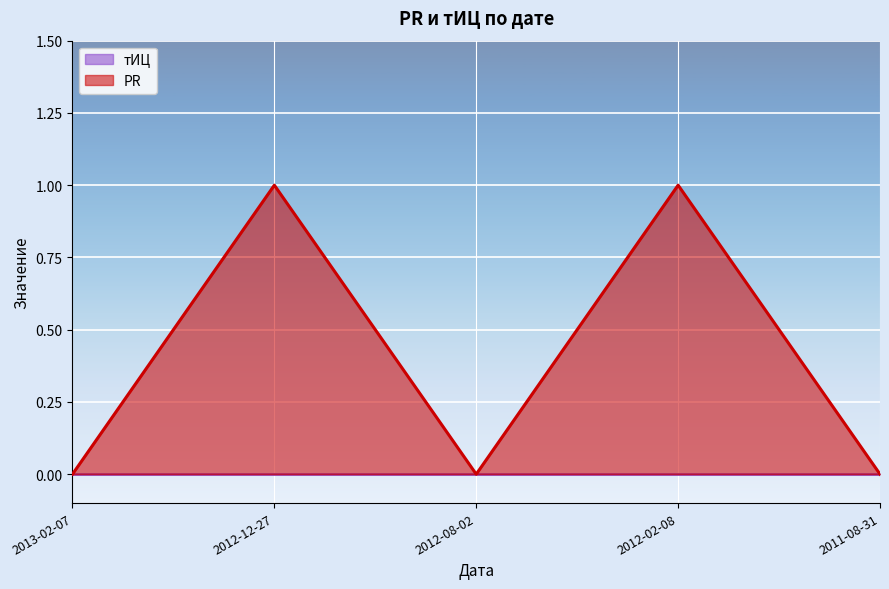

Which series has the largest range (max minus min)?

PR